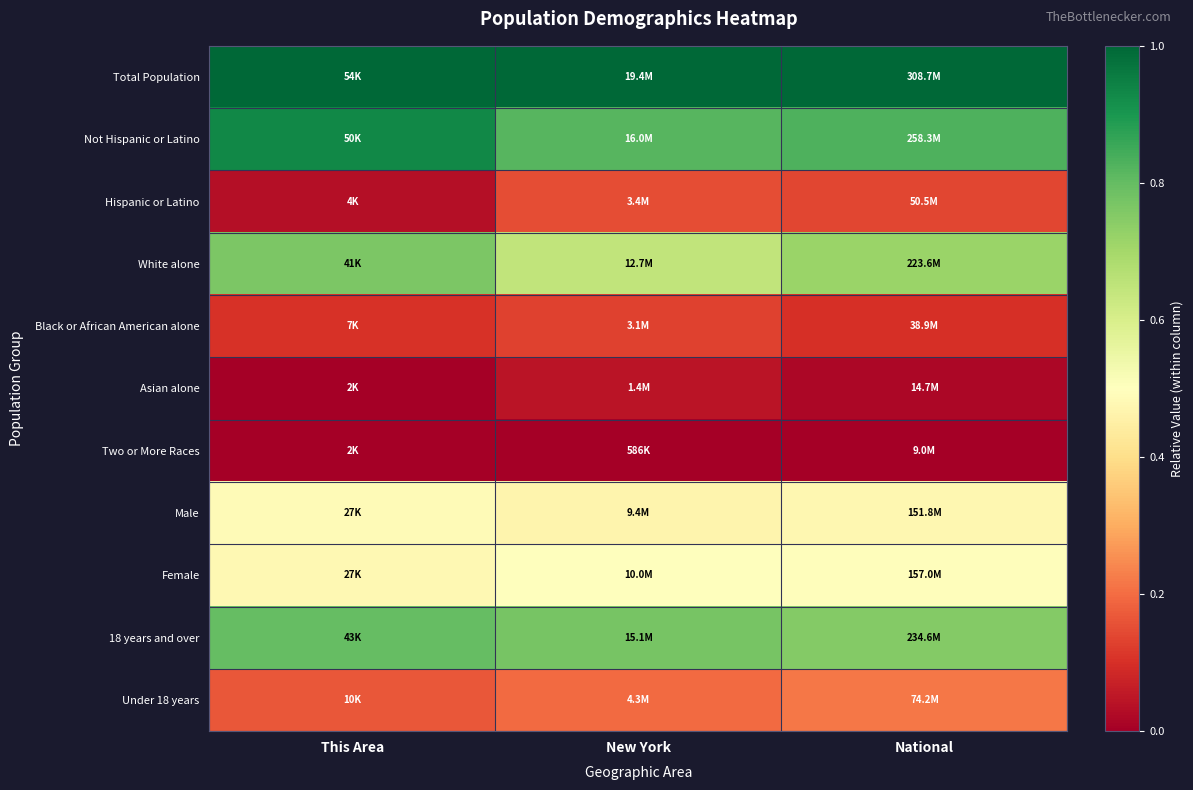

Reading right to left, transcribe all the data shown in this chart.

Total Population: National=1.0	New York=1.0	This Area=1.0
Not Hispanic or Latino: National=0.8	New York=0.8	This Area=0.9
Hispanic or Latino: National=0.1	New York=0.2	This Area=0.0
White alone: National=0.7	New York=0.6	This Area=0.8
Black or African American alone: National=0.1	New York=0.1	This Area=0.1
Asian alone: National=0.0	New York=0.0	This Area=0.0
Two or More Races: National=0.0	New York=0.0	This Area=0.0
Male: National=0.5	New York=0.5	This Area=0.5
Female: National=0.5	New York=0.5	This Area=0.5
18 years and over: National=0.8	New York=0.8	This Area=0.8
Under 18 years: National=0.2	New York=0.2	This Area=0.2